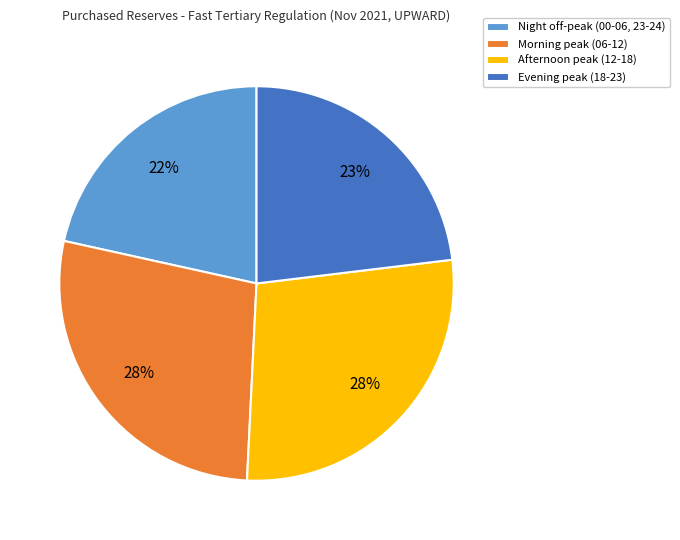

Is there a majority slice in this chart?

No